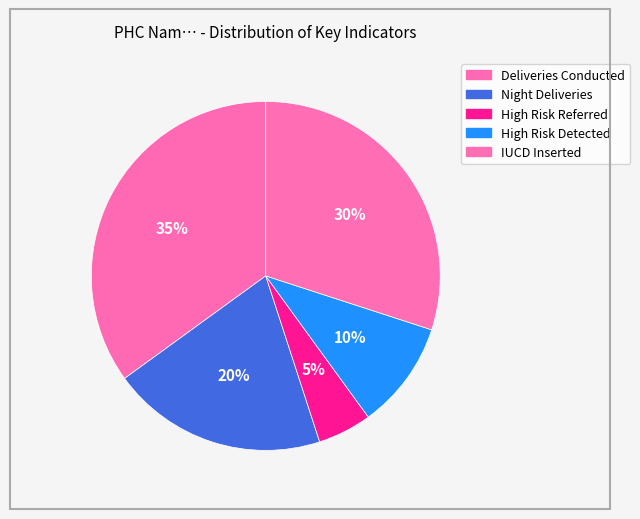

How many segments does this pie chart have?

5